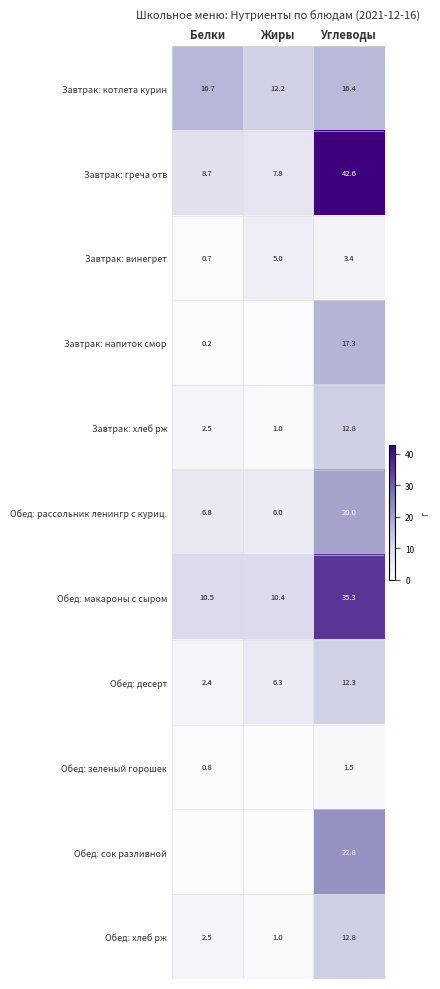

What is the spread (max minus min) of values at Углеводы?

41.1